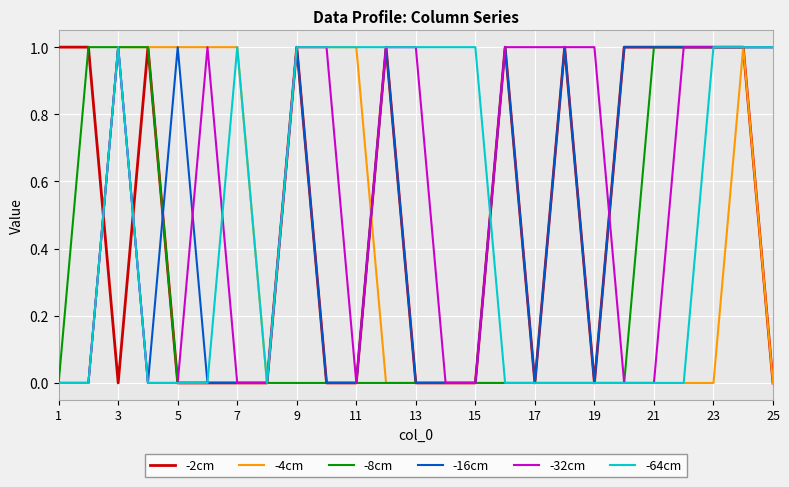

True or false: -4cm has more than 0 interior local peaks.

True